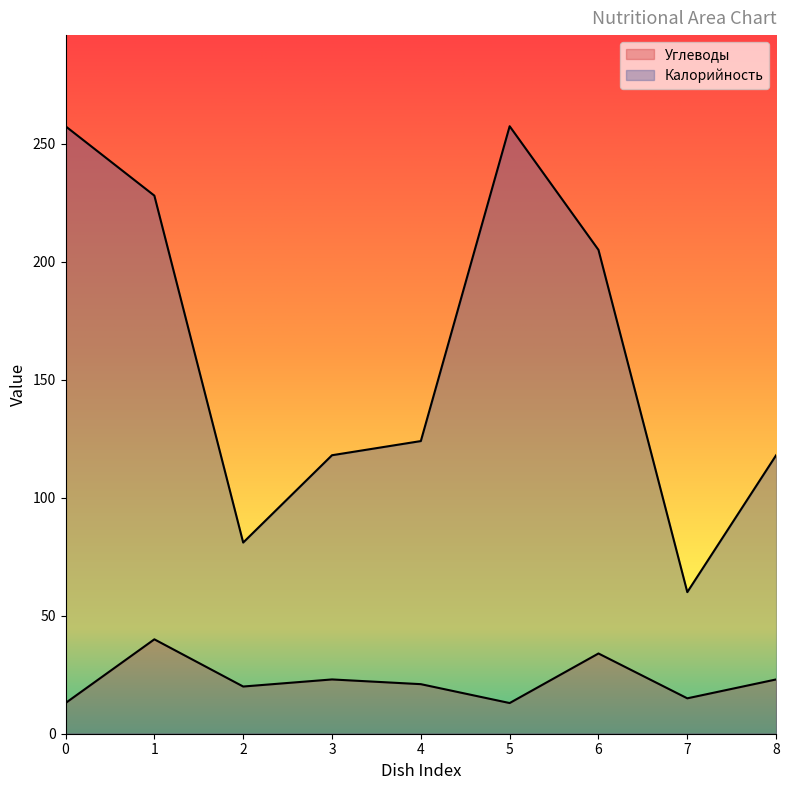

Rank the series by their average value, from lowest to highest.

Углеводы, Калорийность